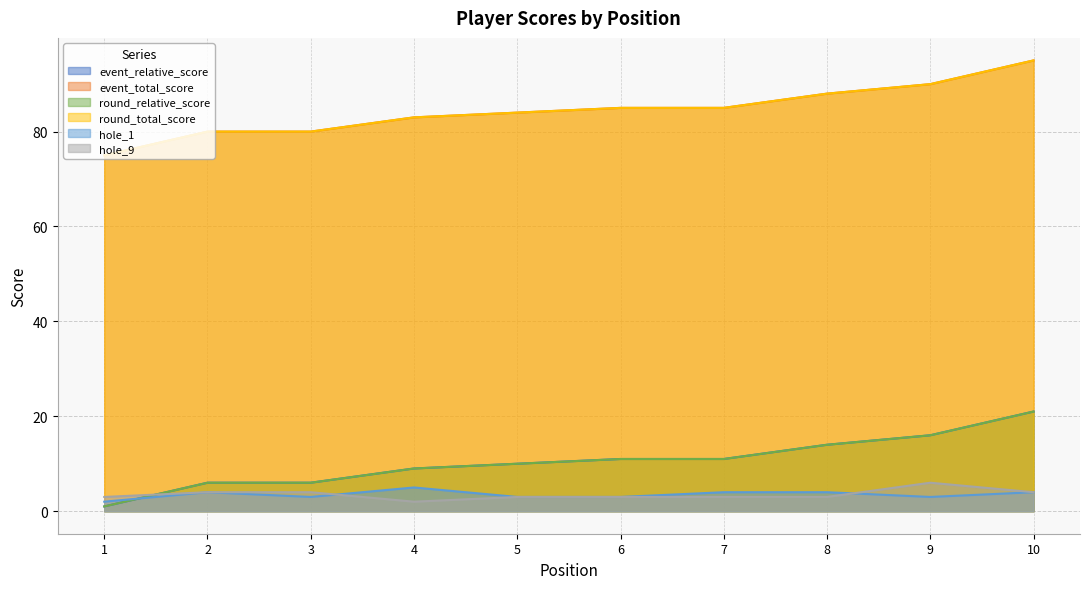

How many lines are shown in the chart?

6